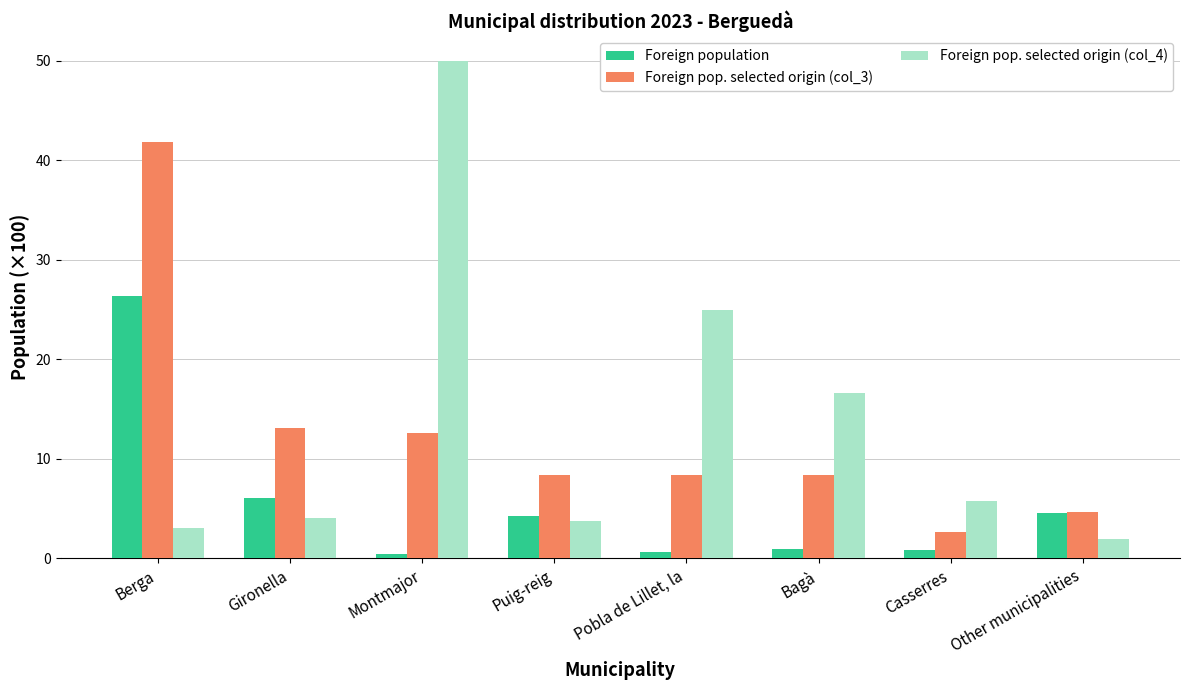

At which label does Foreign pop. selected origin (col_4) reach its peak?

Montmajor